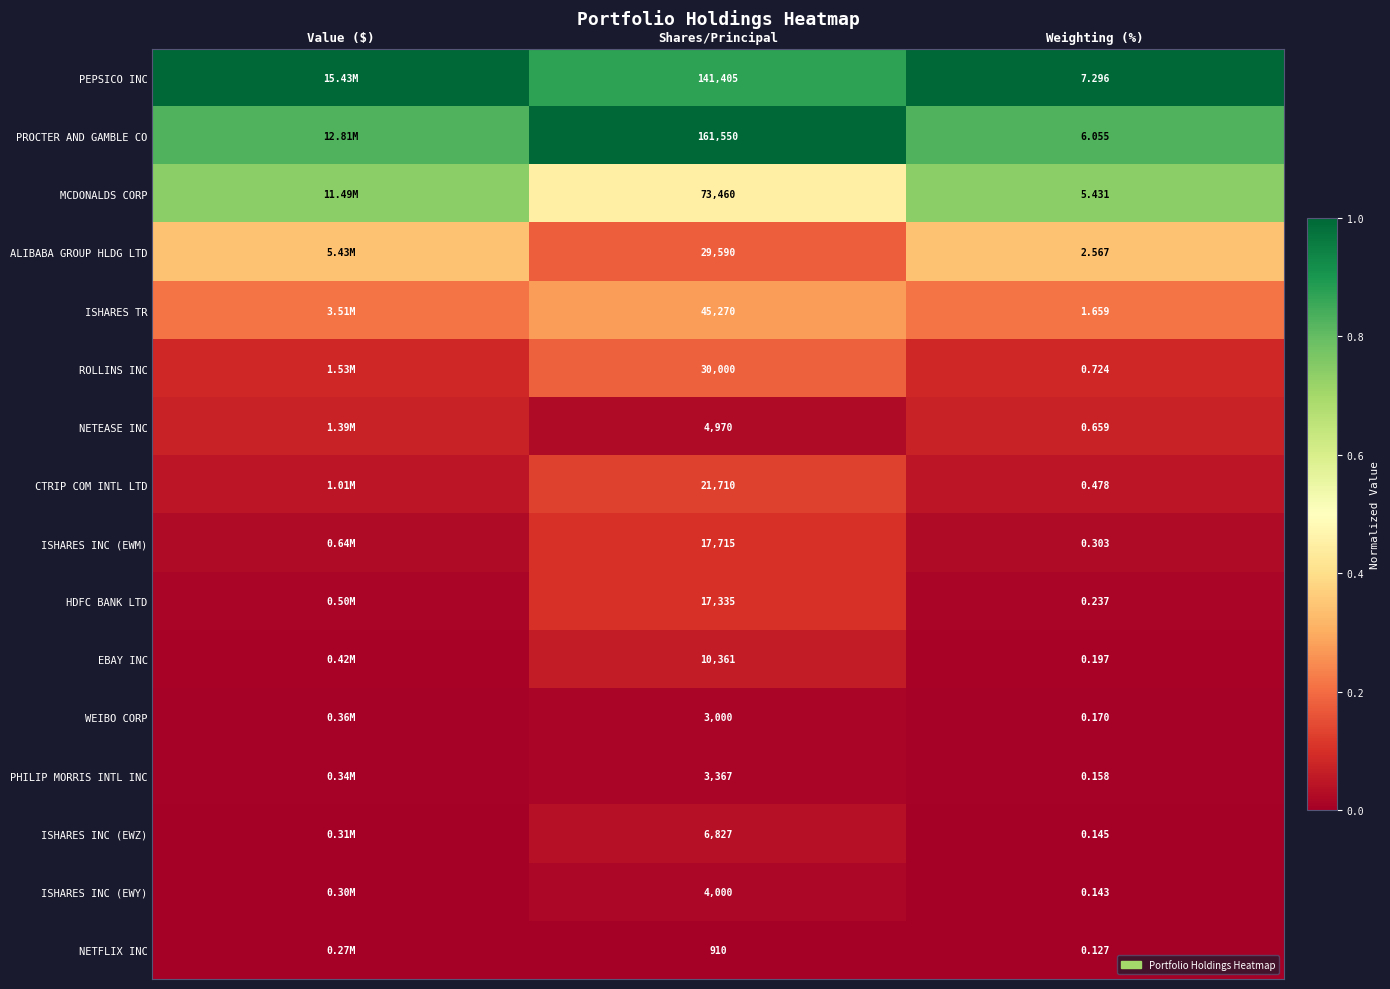

Rank the series at Shares/Principal from highest to lowest value.

PROCTER AND GAMBLE CO, PEPSICO INC, MCDONALDS CORP, ISHARES TR, ROLLINS INC, ALIBABA GROUP HLDG LTD, CTRIP COM INTL LTD, ISHARES INC (EWM), HDFC BANK LTD, EBAY INC, ISHARES INC (EWZ), NETEASE INC, ISHARES INC (EWY), PHILIP MORRIS INTL INC, WEIBO CORP, NETFLIX INC